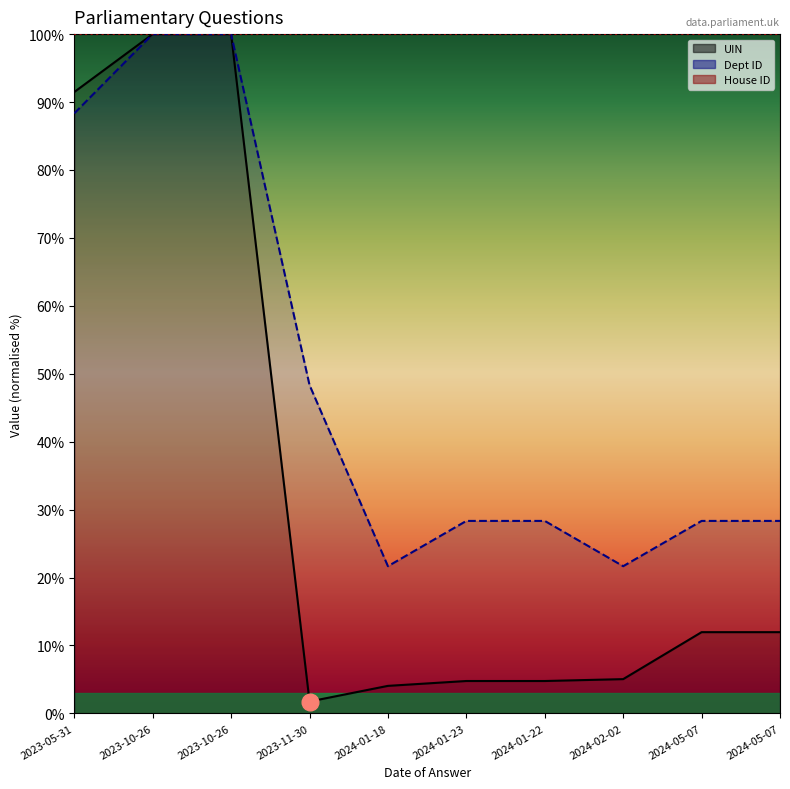

True or false: UIN has a value of 12.0 at 2024-05-07.

True